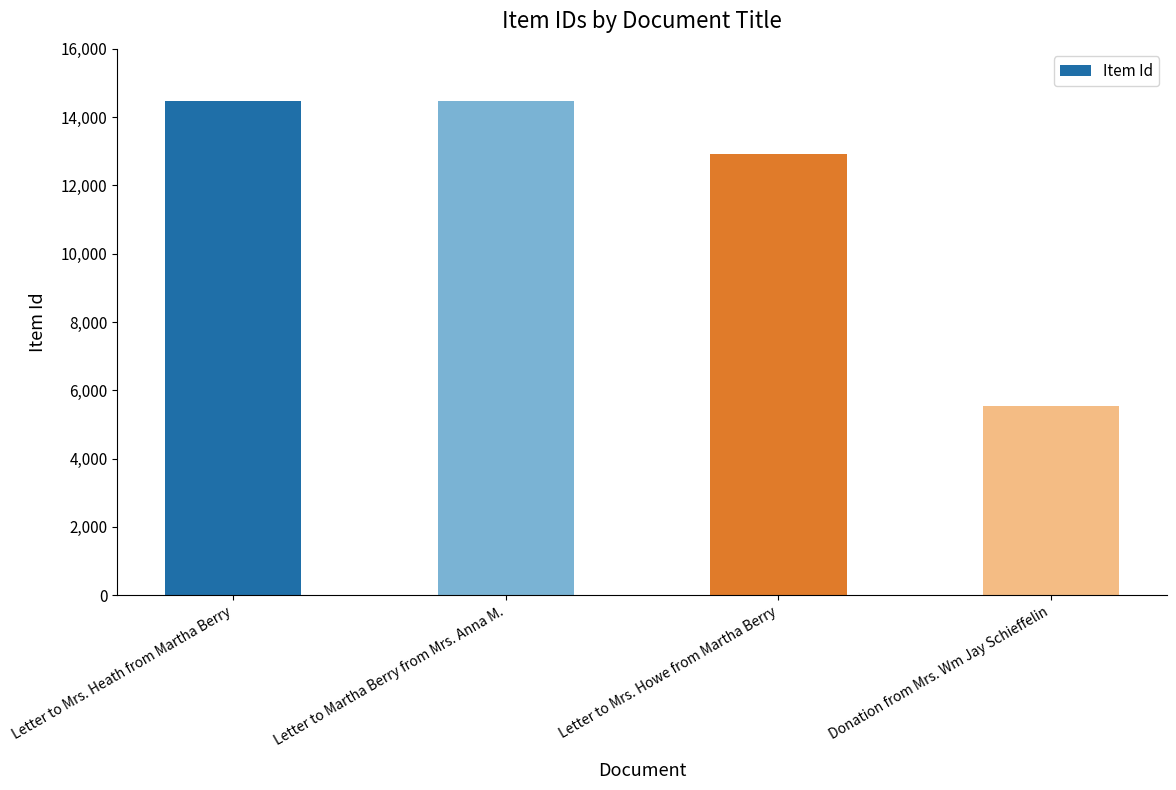

Where does the data first go above 14463?

Letter to Mrs. Heath from Martha Berry